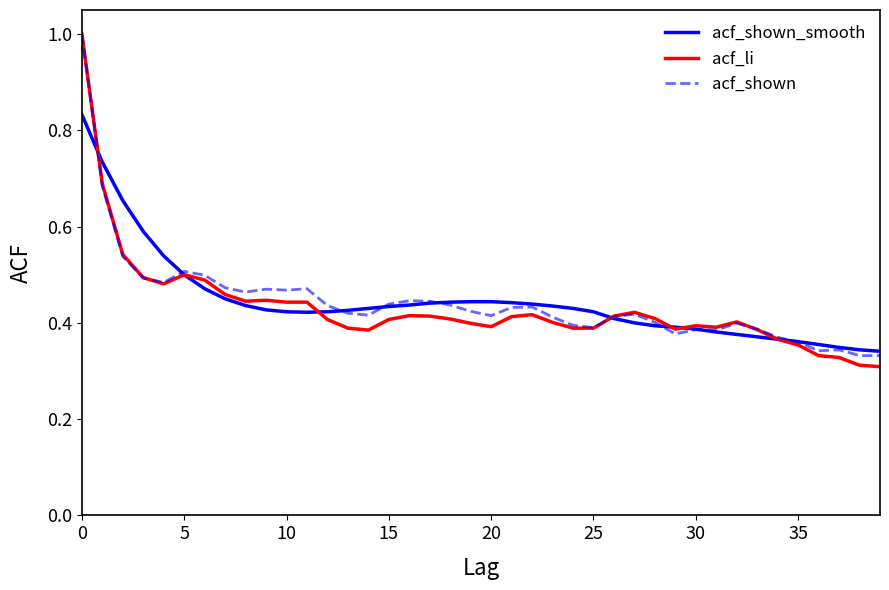

True or false: acf_shown has more than 1 points higher than both neighbors.

True